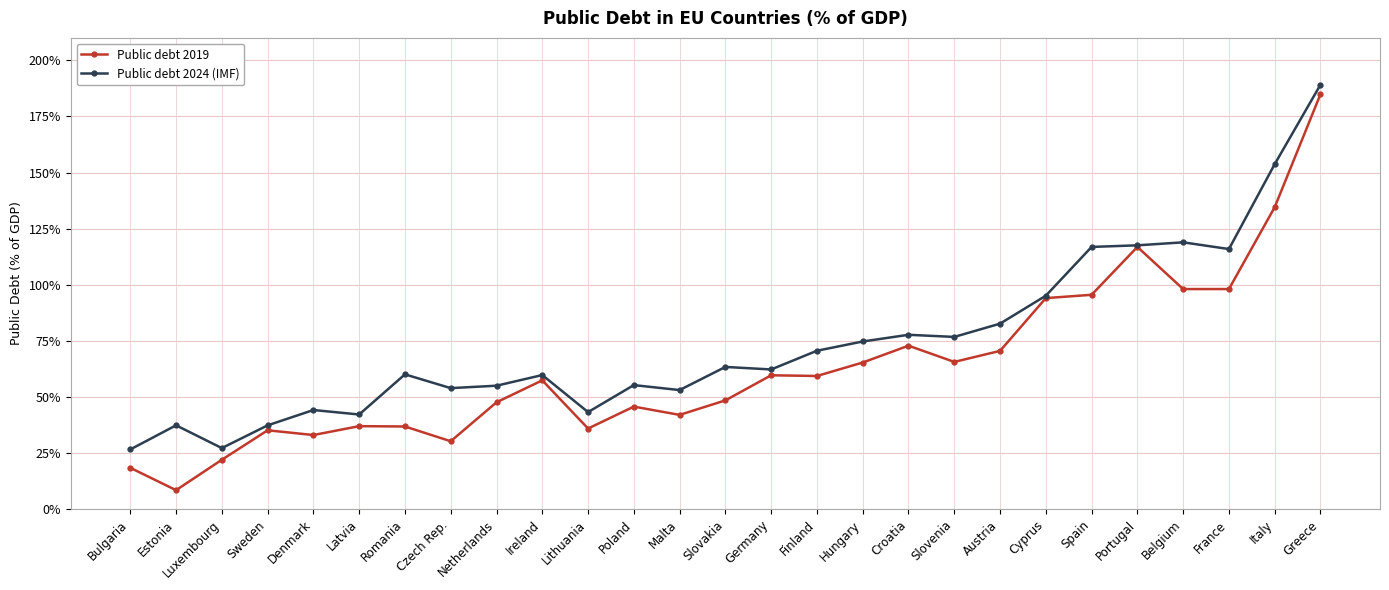

What are all the series names shown in the legend?

Public debt 2019, Public debt 2024 (IMF)